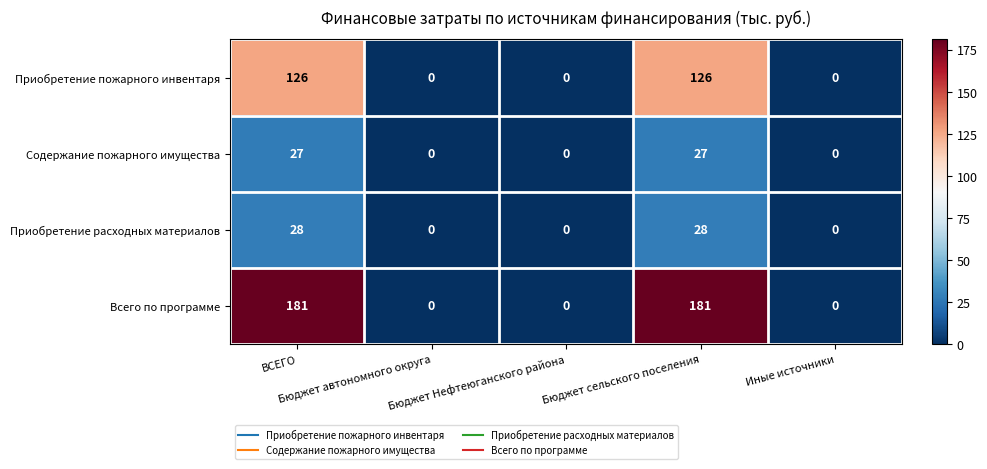

What is the average value of the Всего по программе series?

72